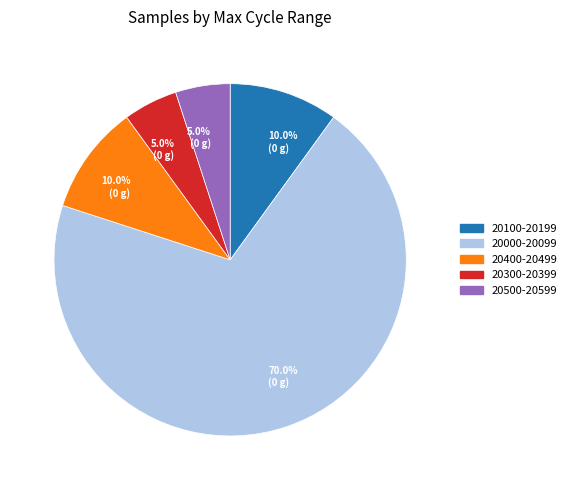

What is the total percentage of 20000-20099 and 20300-20399?

75.0%